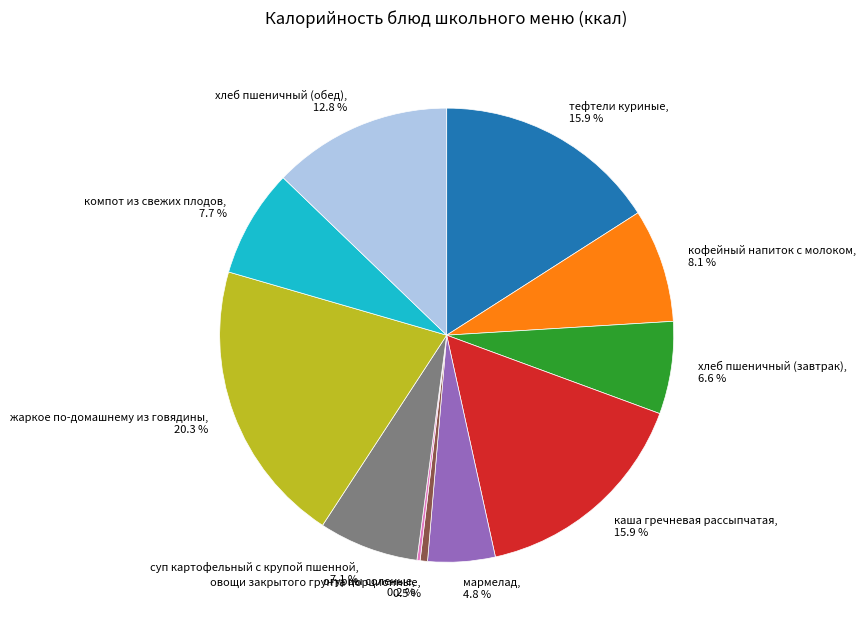

Between компот из свежих плодов, 7.7 % and хлеб пшеничный (обед), 12.8 %, which is larger?

хлеб пшеничный (обед), 12.8 %